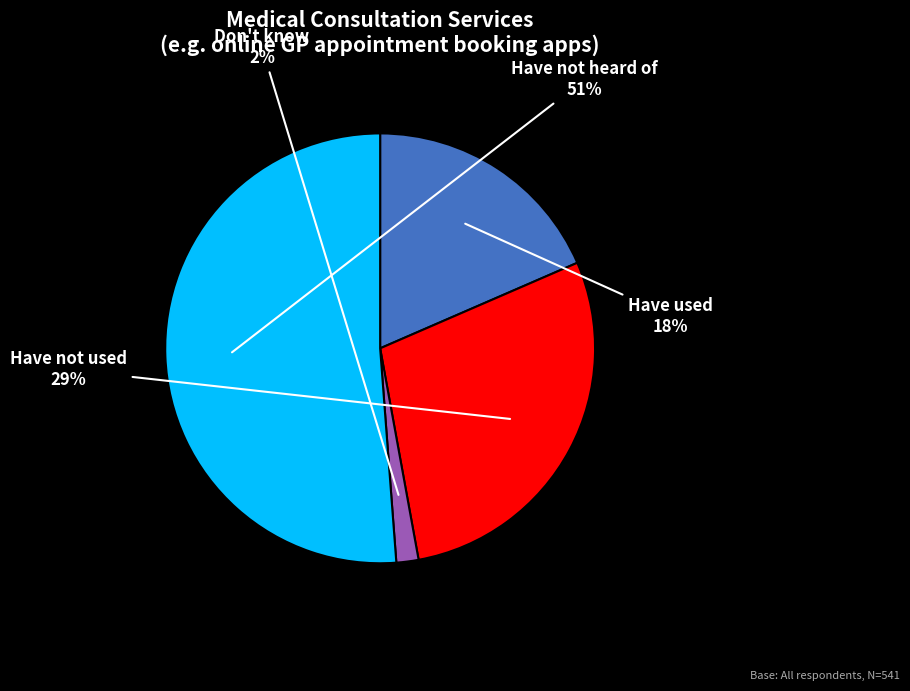

Combined, do Have not heard of and Have not used account for over 50%?

Yes